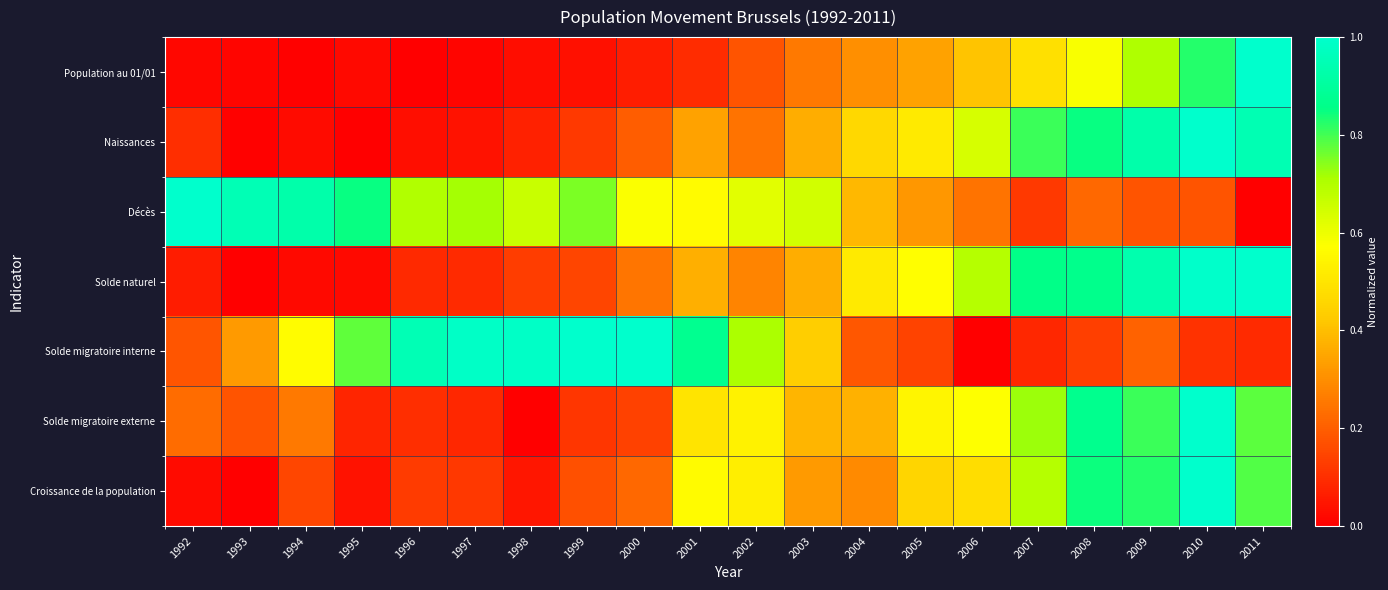

Reading left to right, extract all data points from this chart.

Population au 01/01: 1992=0.0	1993=0.0	1994=0.0	1995=0.0	1996=0.0	1997=0.0	1998=0.0	1999=0.0	2000=0.1	2001=0.1	2002=0.2	2003=0.3	2004=0.3	2005=0.3	2006=0.4	2007=0.5	2008=0.6	2009=0.7	2010=0.8	2011=1.0
Naissances: 1992=0.1	1993=0.0	1994=0.0	1995=0.0	1996=0.0	1997=0.0	1998=0.1	1999=0.1	2000=0.2	2001=0.3	2002=0.2	2003=0.4	2004=0.5	2005=0.5	2006=0.6	2007=0.8	2008=0.9	2009=0.9	2010=1.0	2011=0.9
Décès: 1992=1.0	1993=1.0	1994=0.9	1995=0.9	1996=0.7	1997=0.7	1998=0.7	1999=0.8	2000=0.6	2001=0.6	2002=0.6	2003=0.6	2004=0.4	2005=0.3	2006=0.2	2007=0.1	2008=0.2	2009=0.2	2010=0.2	2011=0.0
Solde naturel: 1992=0.1	1993=0.0	1994=0.0	1995=0.0	1996=0.1	1997=0.1	1998=0.1	1999=0.1	2000=0.2	2001=0.4	2002=0.3	2003=0.4	2004=0.5	2005=0.6	2006=0.7	2007=0.9	2008=0.9	2009=0.9	2010=1.0	2011=1.0
Solde migratoire interne: 1992=0.2	1993=0.3	1994=0.6	1995=0.8	1996=1.0	1997=1.0	1998=1.0	1999=1.0	2000=1.0	2001=0.9	2002=0.7	2003=0.4	2004=0.2	2005=0.1	2006=0.0	2007=0.1	2008=0.1	2009=0.2	2010=0.1	2011=0.1
Solde migratoire externe: 1992=0.2	1993=0.2	1994=0.3	1995=0.1	1996=0.1	1997=0.1	1998=0.0	1999=0.1	2000=0.1	2001=0.5	2002=0.5	2003=0.4	2004=0.4	2005=0.5	2006=0.6	2007=0.7	2008=0.9	2009=0.8	2010=1.0	2011=0.8
Croissance de la population: 1992=0.0	1993=0.0	1994=0.1	1995=0.0	1996=0.1	1997=0.1	1998=0.0	1999=0.2	2000=0.2	2001=0.6	2002=0.5	2003=0.3	2004=0.3	2005=0.5	2006=0.5	2007=0.7	2008=0.8	2009=0.8	2010=1.0	2011=0.8